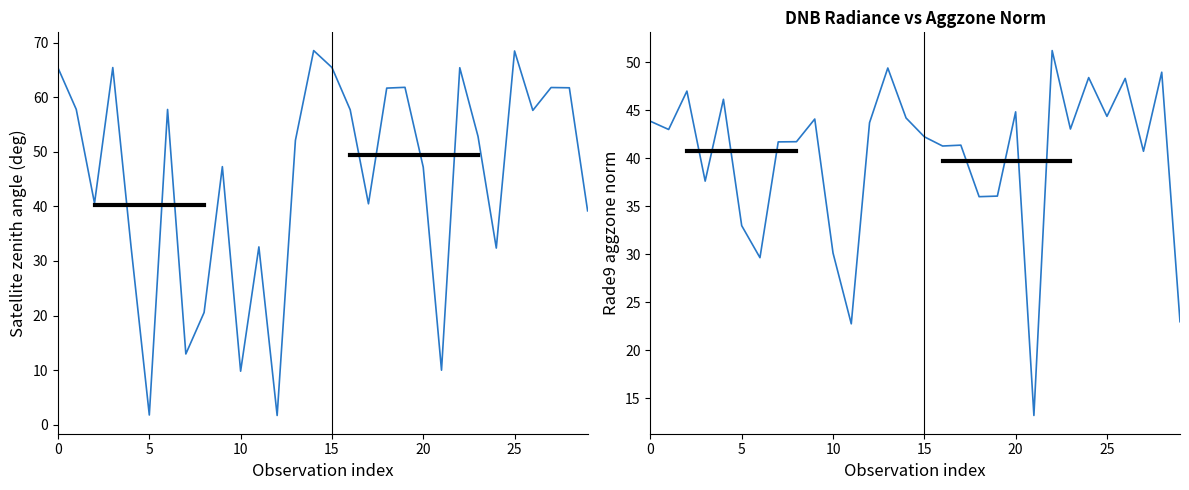

At which category does the chart reach its minimum across all series?

12